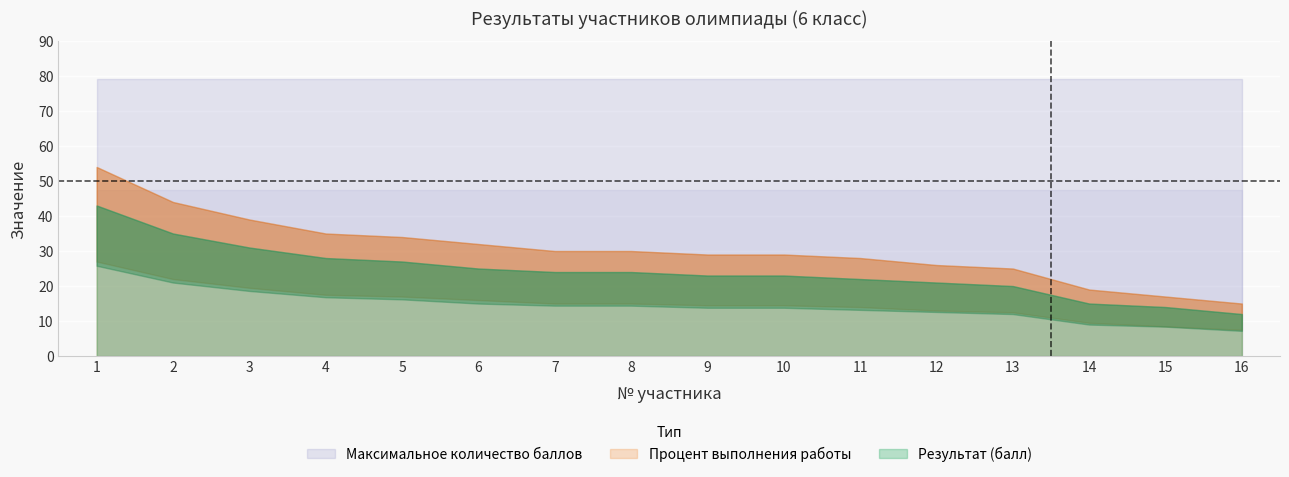

At how many categories does at least one series exceed 55?

16